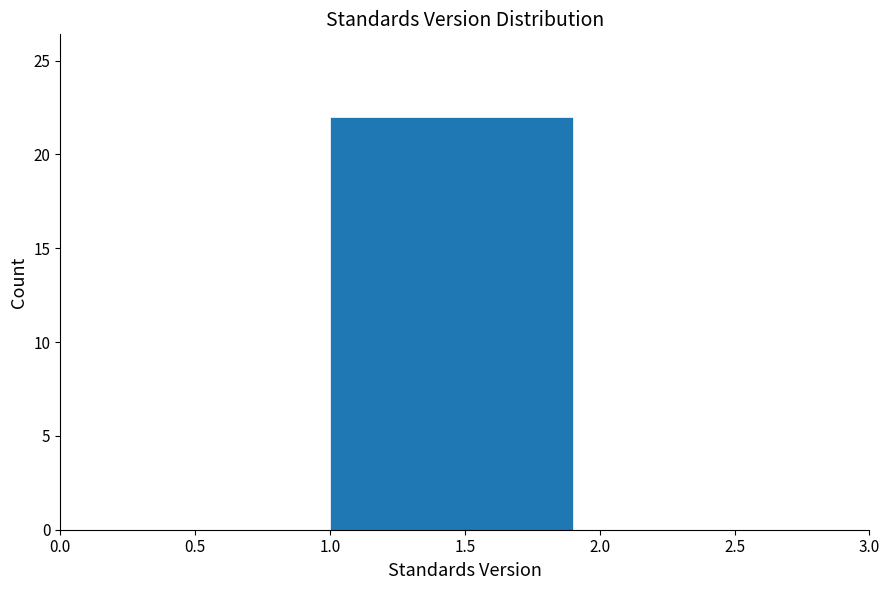

Reading left to right, list every bar in this chart as the range it spans on the x-axis followed by its height. The values are not printed on the chart, so give them approximately, as read against the axis.

1.0 to 2.0: 22
2.0 to 3.0: 0